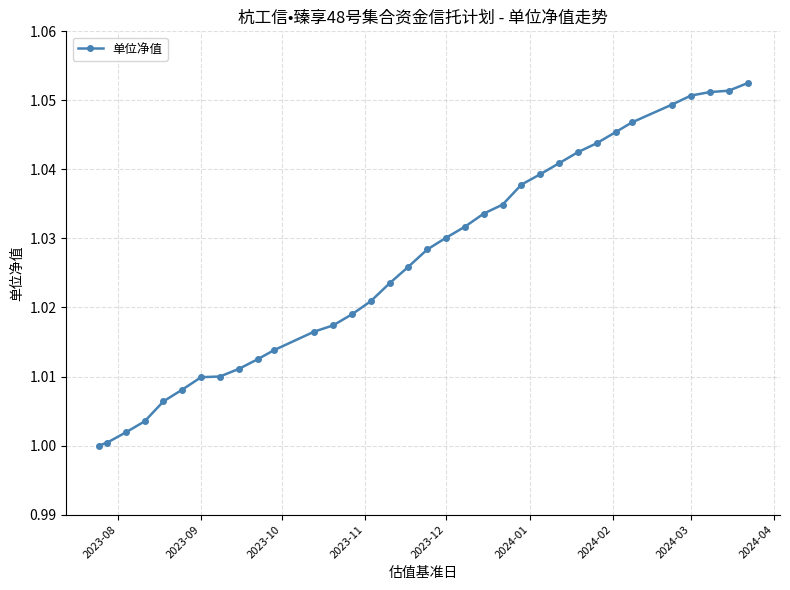

What is the sum of all values?

34.9